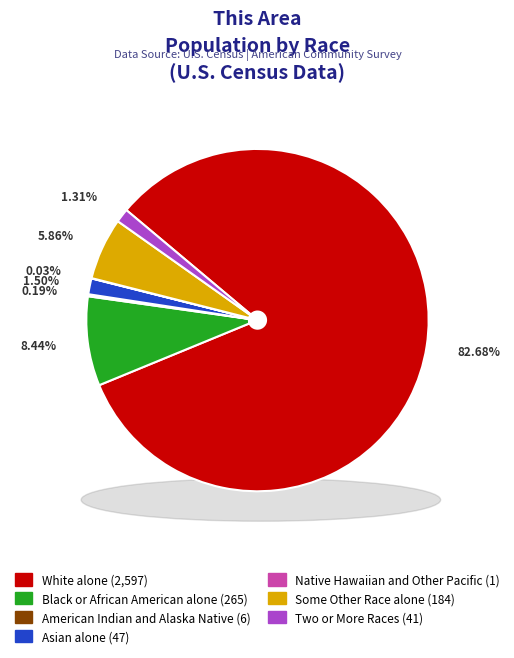

How many slices are in this pie chart?

7